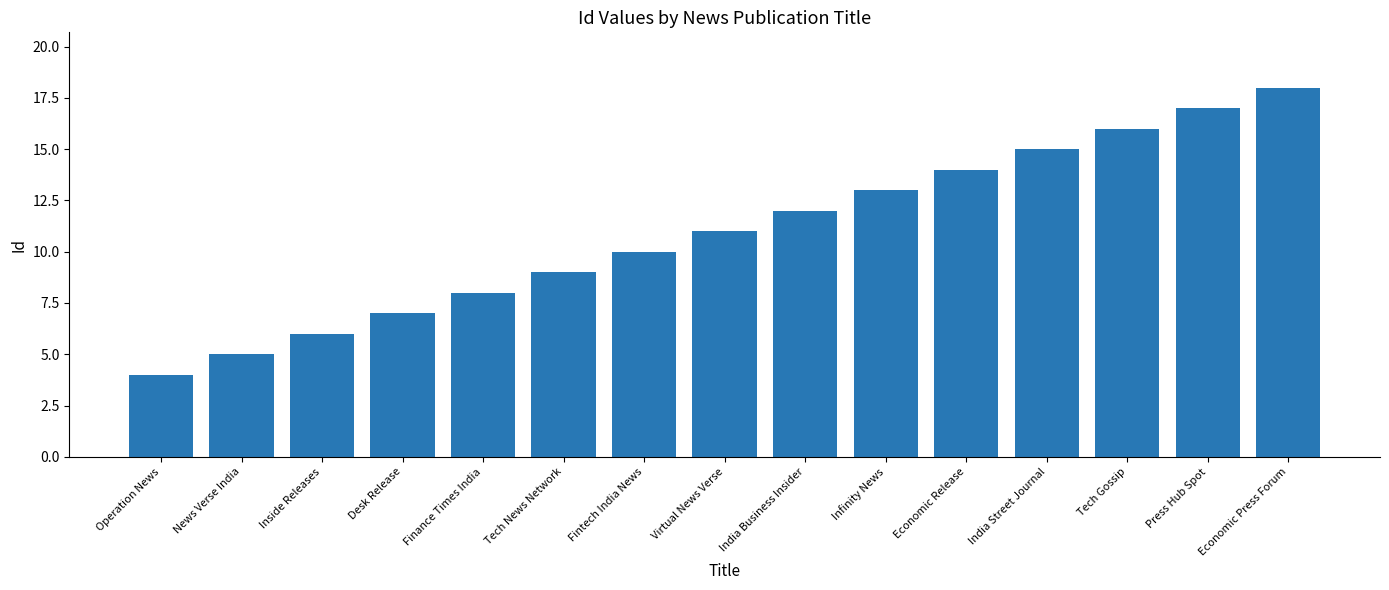

Reading left to right, transcribe all the data shown in this chart.

4	5	6	7	8	9	10	11	12	13	14	15	16	17	18